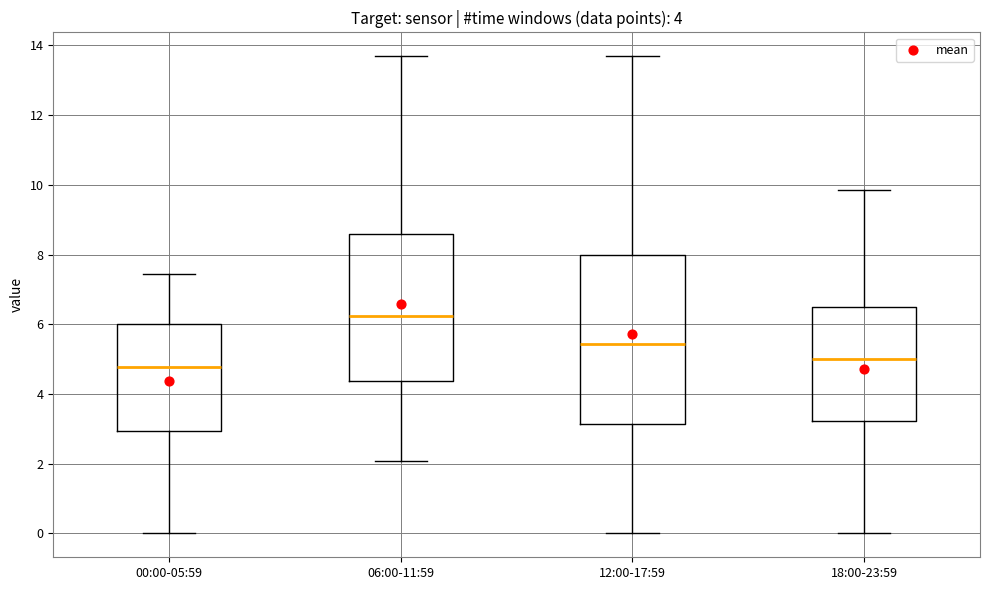

Which box is the tallest, from its lower edge to its upper edge?

12:00-17:59